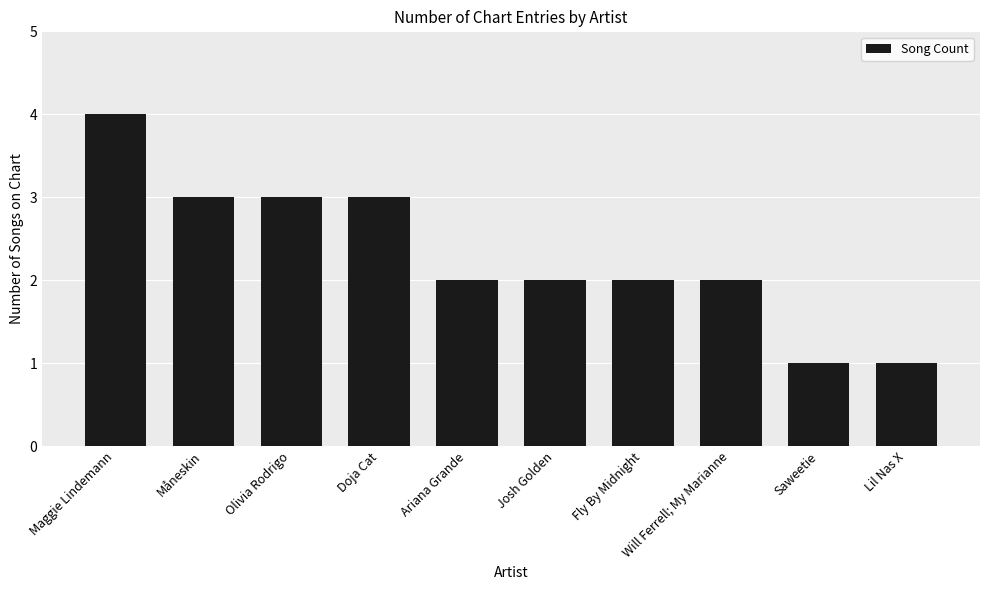

What is the difference between the second highest and second lowest values?

2